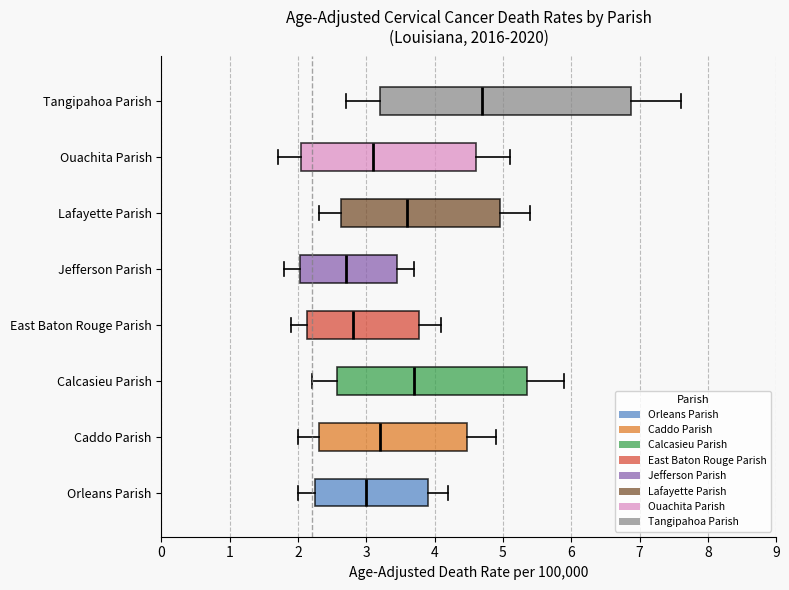

Which box's median line is the furthest to the right?

Tangipahoa Parish